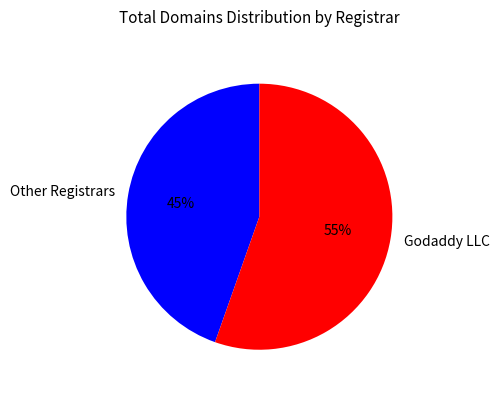

What is the majority slice?

Godaddy LLC